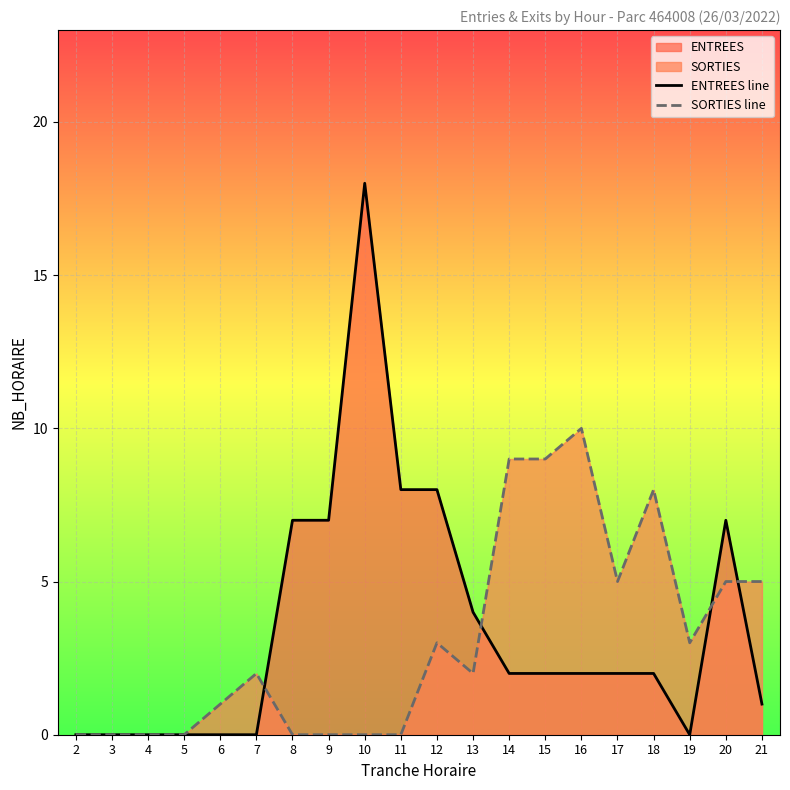

List the series in order of their peak value, highest first.

ENTREES line, SORTIES line